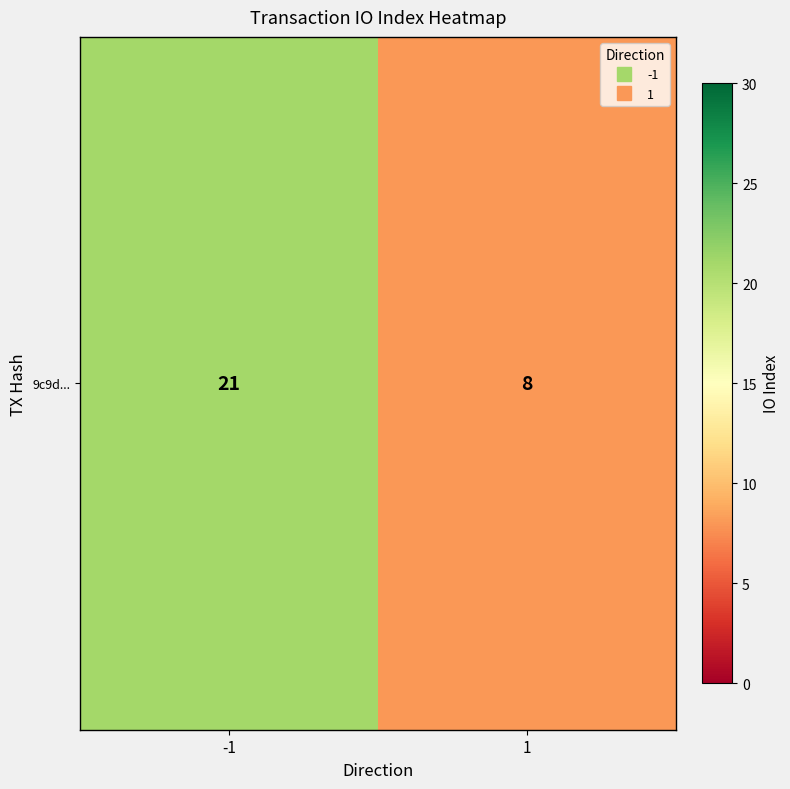

What is the sum of all values?

29